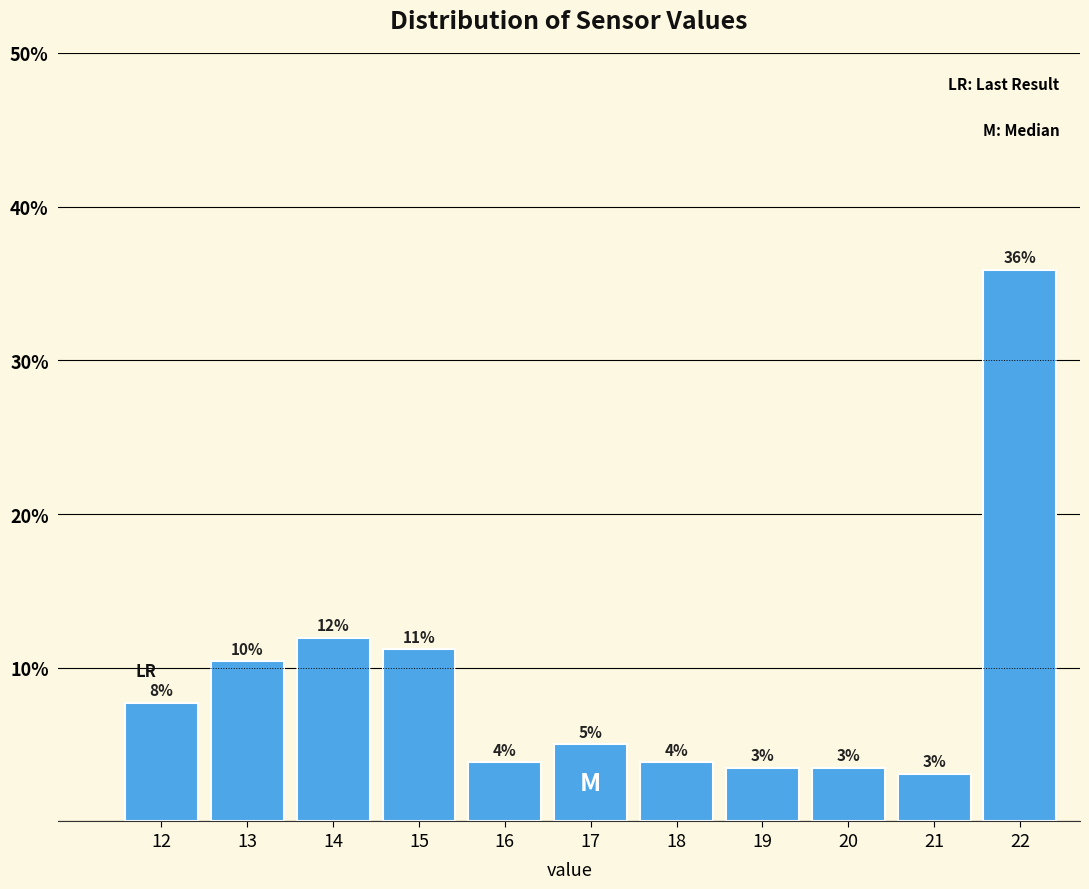

Does the chart contain any negative values?

No